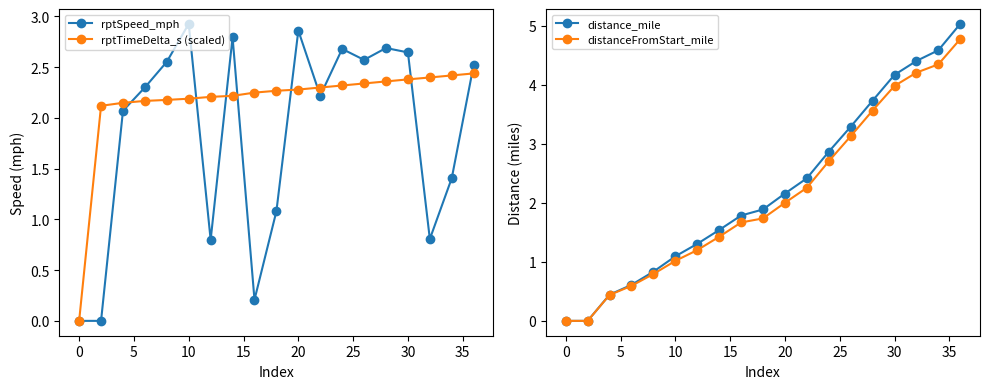

Between which two adjacent categories do rptTimeDelta_s (scaled) and distance_mile first intersect?

10 and 11